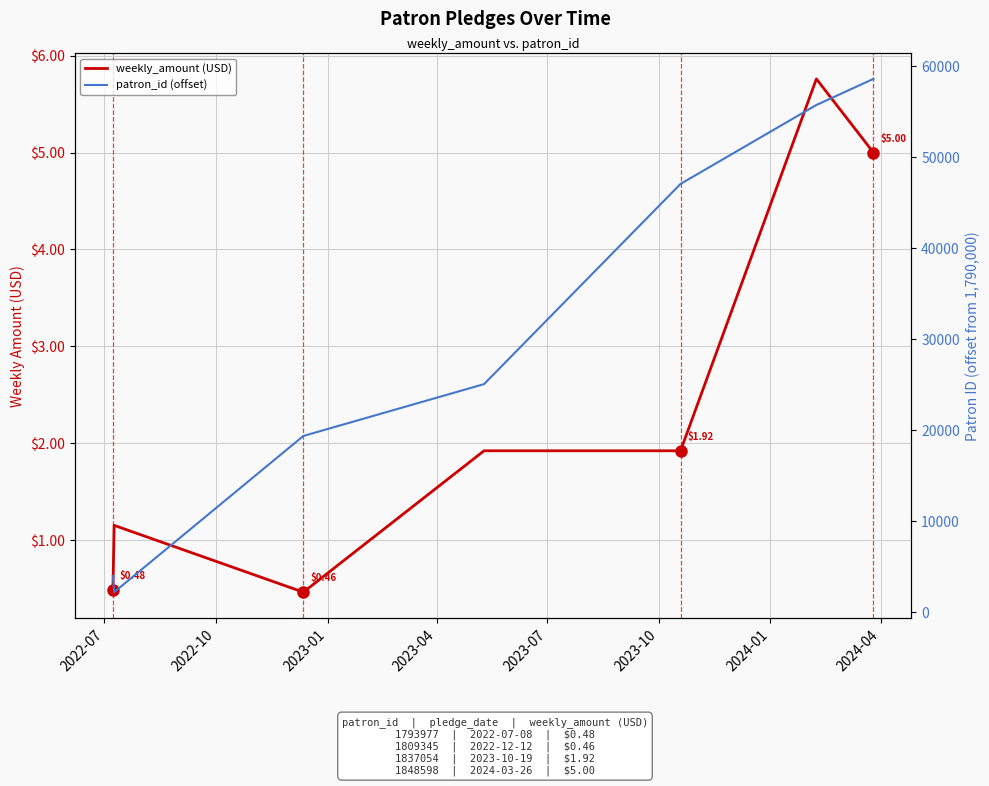

What is the total value across all series at 2023-01?

19345.5